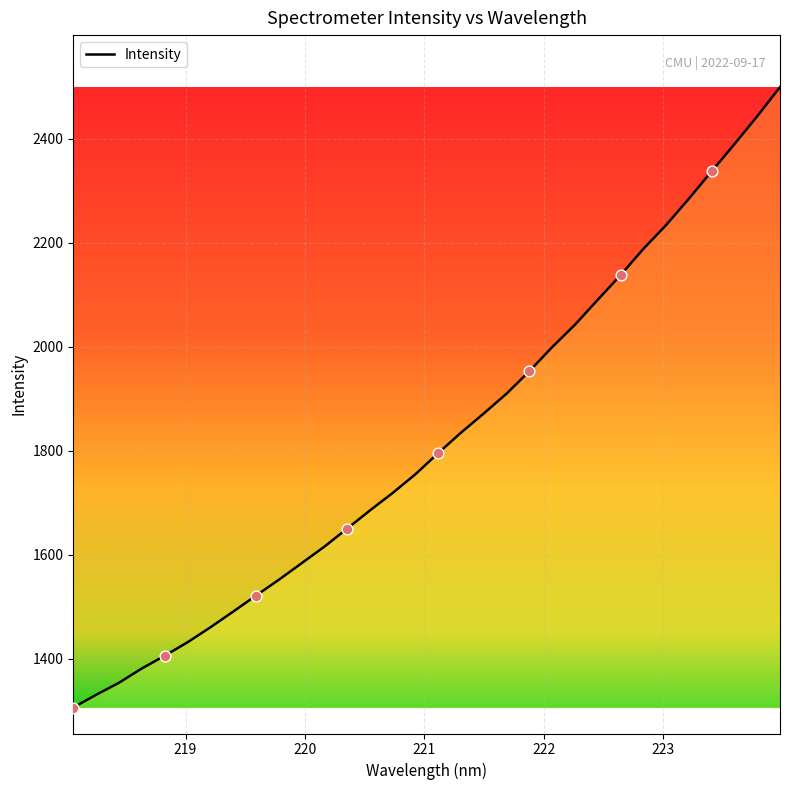

What is the difference between the maximum and minimum values?

1193.1